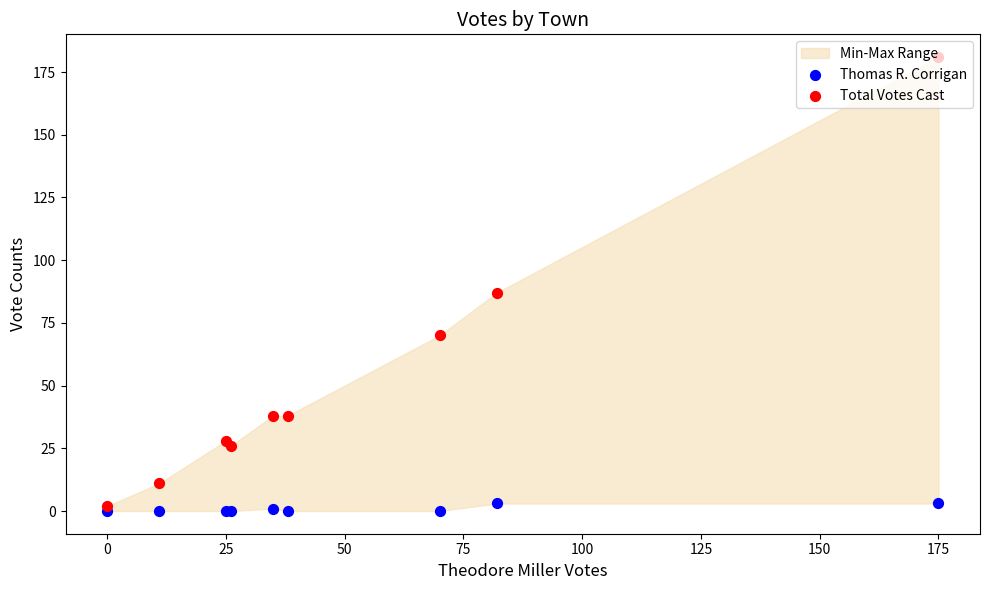

At which category is the sum across all series the highest?

175